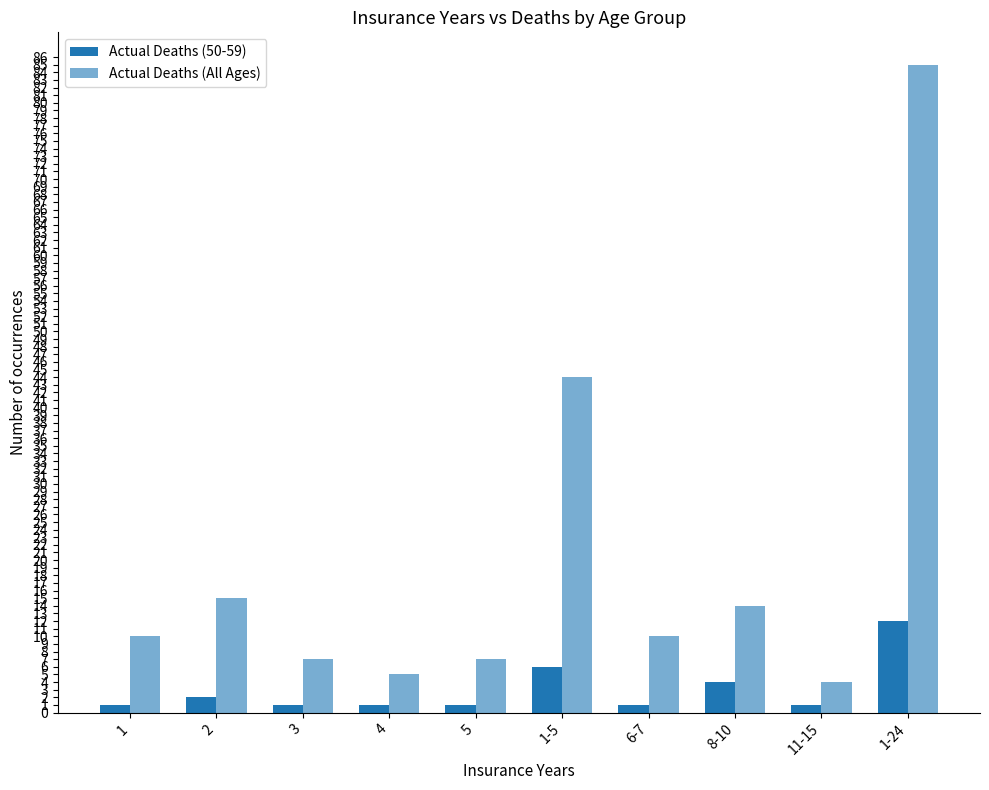

What is the sum of the Actual Deaths (50-59) values at 1-5 and 1-24?

18